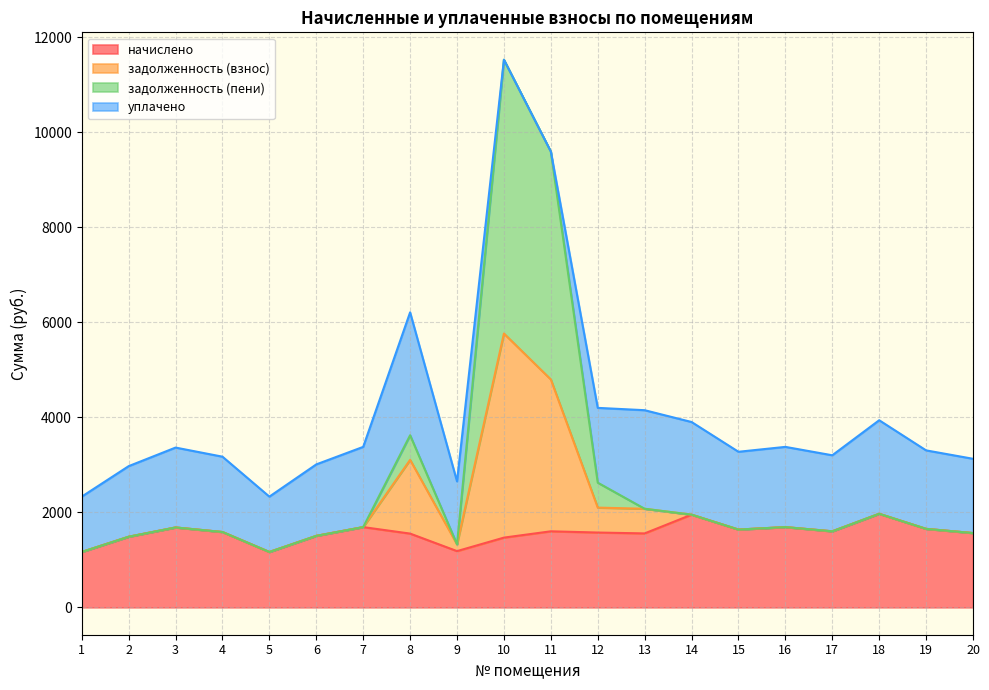

What is the highest value of the начислено series?

1968.9